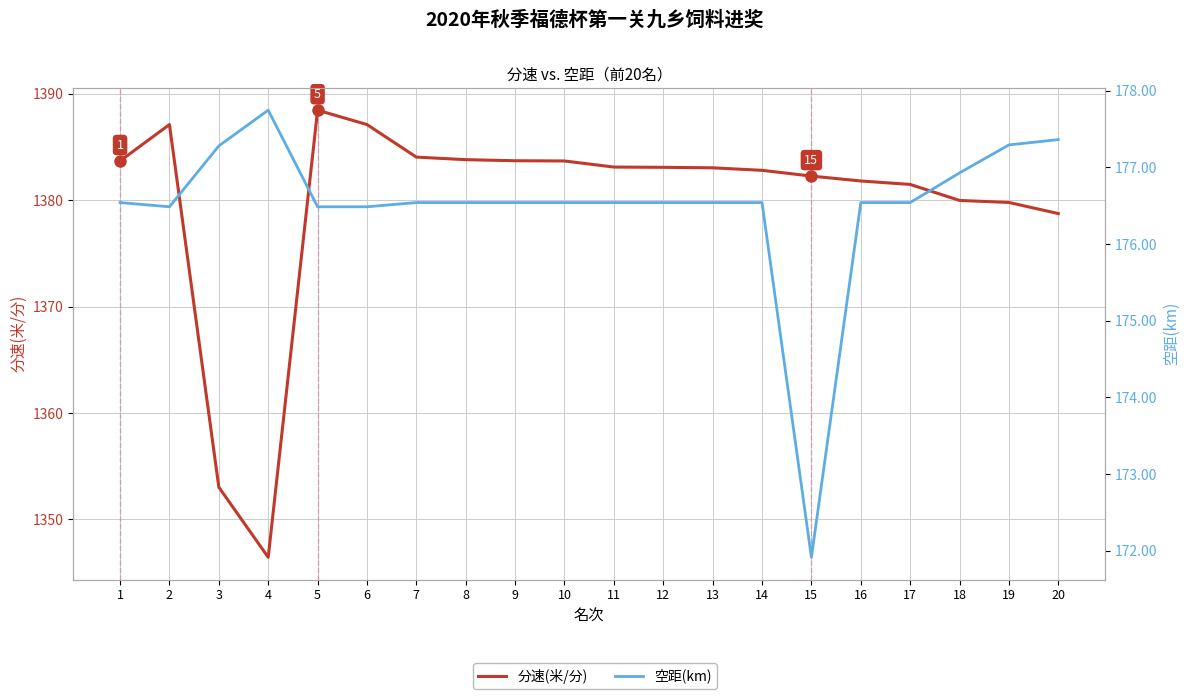

True or false: 空距(km) and 分速(米/分) cross at least once.

False